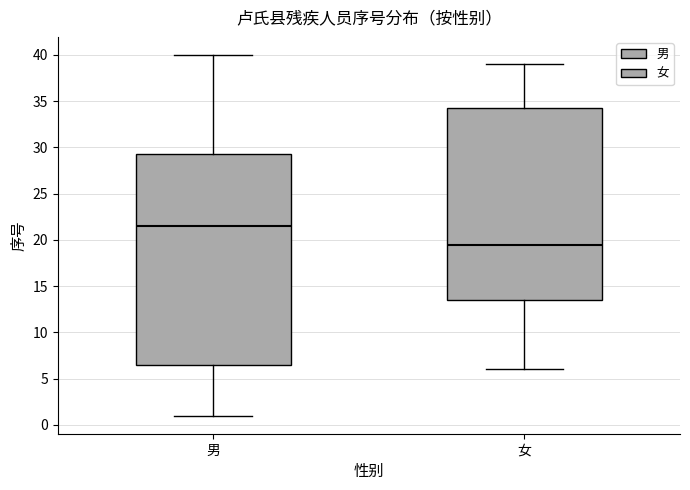

Where is the lower edge of the box for 女 on the y-axis? The values are not printed on the chart, so give them approximately, as read against the axis.

13.5